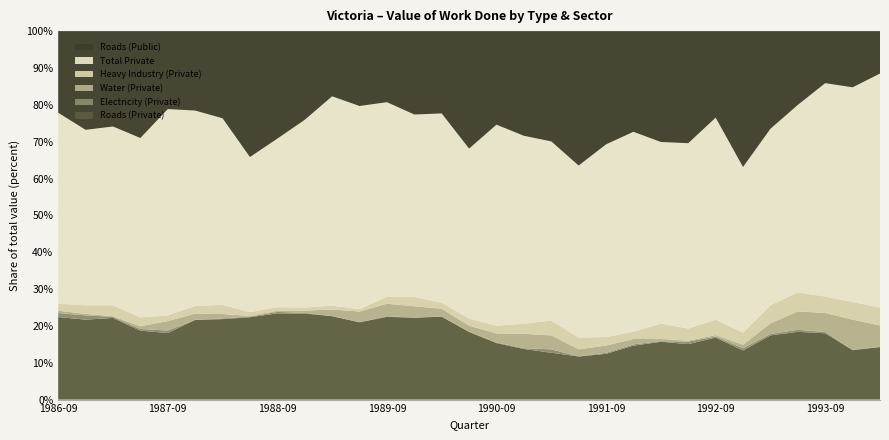

Reading left to right, transcribe all the data shown in this chart.

Roads (Private): 47804	38402	43802	41293	34385	46291	45648	50593	52015	48763	51796	57176	52036	54847	51806	39010	35864	29943	24153	22131	19630	25900	27072	26824	24045	28964	39247	46794	40276	33589	46440
Electricity (Private): 2366	2040	615	1032	1294	82	415	409	903	307	50	109	345	99	104	149	391	458	1752	83	435	613	283	1193	405	1349	855	1432	779	312	9
Water (Private): 1341	745	300	1628	4888	3590	2496	333	642	1304	4116	7851	7904	7518	4850	3455	5766	8513	7222	3636	3134	2575	1021	459	571	2057	6538	12655	11566	20491	18992
Heavy Industry (Private): 4096	4109	5832	5283	2889	4494	5165	2380	2209	1739	2385	1780	4393	6269	3715	4119	4842	5974	7576	5984	3618	3468	7207	5848	5941	7148	11031	13140	9985	11978	15854
Total Private: 110607	84278	95968	107559	106668	113585	105827	95306	101652	106333	130046	150255	122374	122183	118307	98032	127676	111182	92417	88430	82659	96054	85073	89587	78360	97716	107939	129577	129598	145905	206950
Roads (Public): 47296	47417	51178	64075	40298	46197	49445	77378	64875	50244	40493	55408	44691	55844	51440	67784	59397	61934	56859	69075	48582	48348	51932	54184	33563	80175	59744	50998	31607	38218	37513